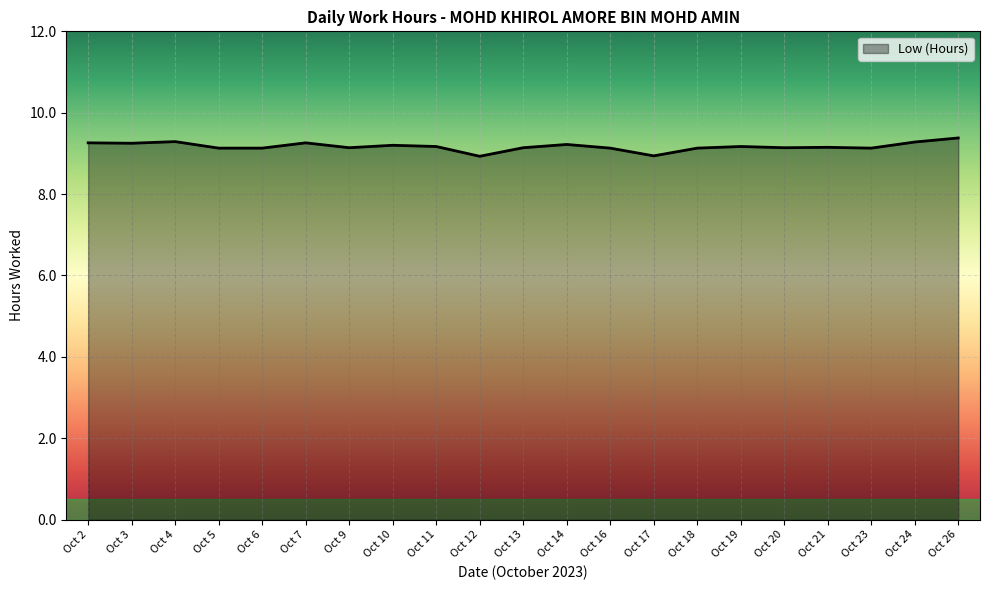

True or false: the data shows 15.9 at Oct 13.

False